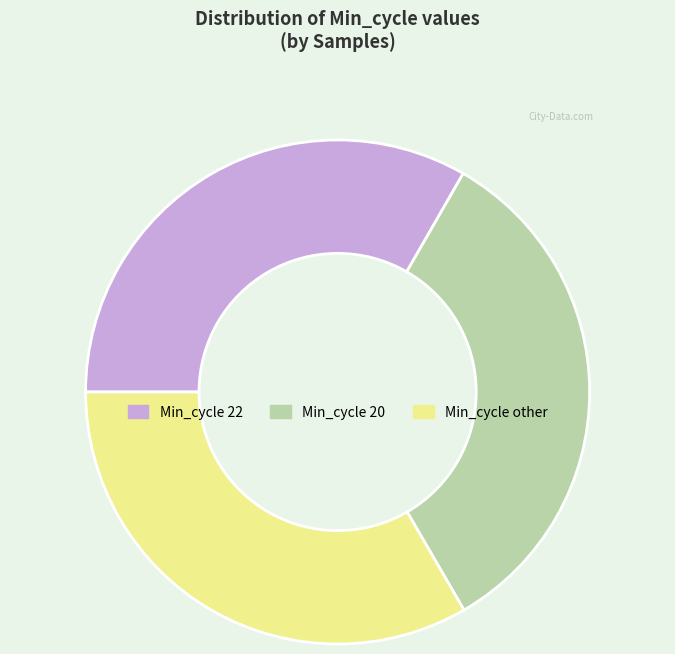

What is the ratio of the value at Min_cycle 20 to the value at Min_cycle 22?

1.0